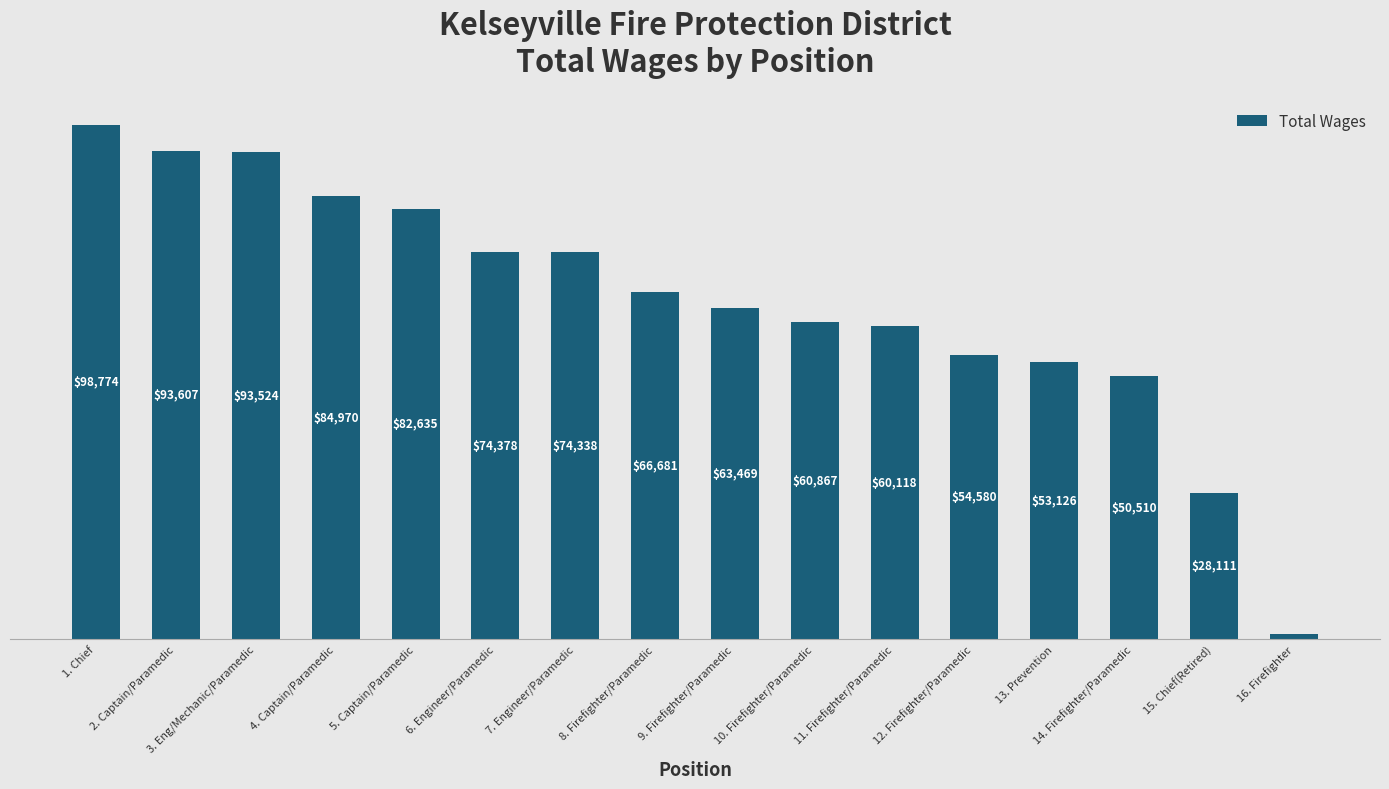

What is the label of the 14th bar from the left?

14. Firefighter/Paramedic